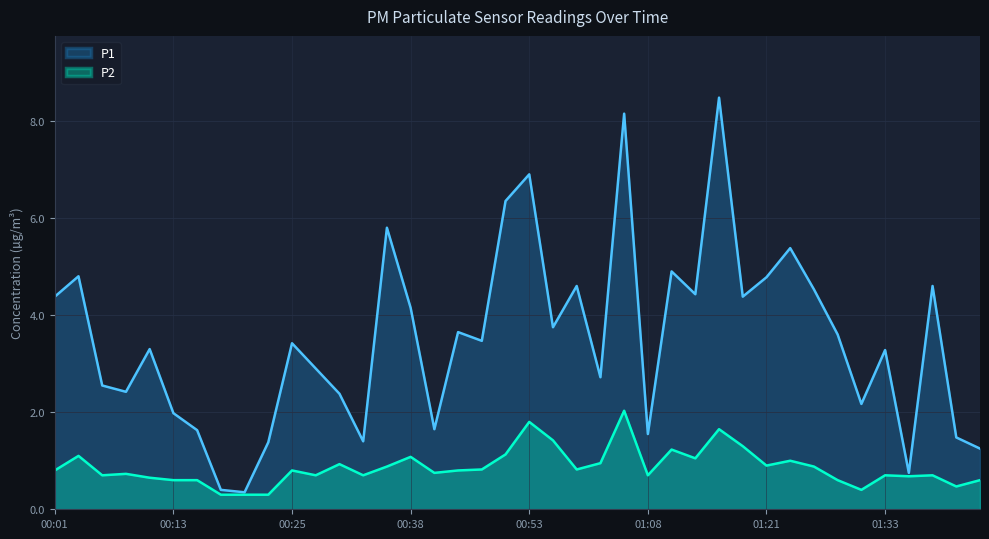

What is the difference between the maximum and minimum values in the P2 series?

1.7